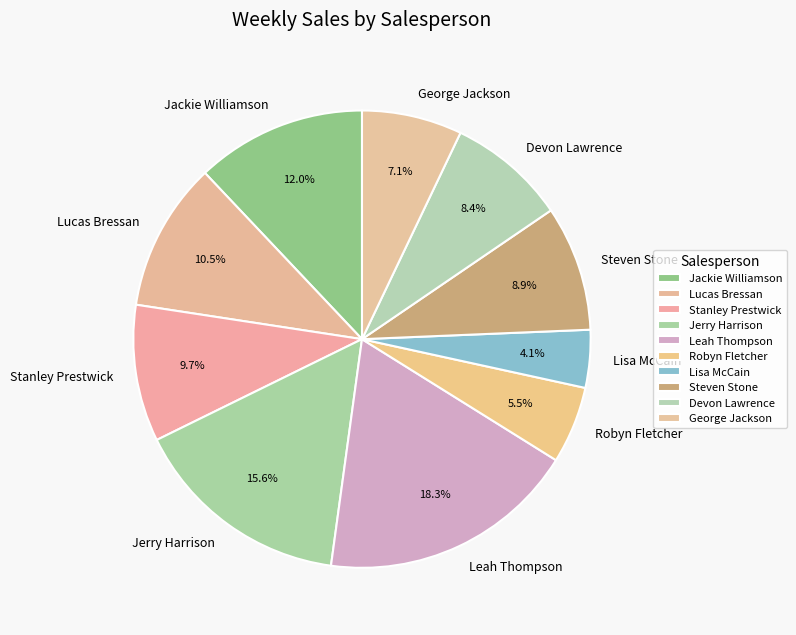

What percentage do Leah Thompson and Jackie Williamson together represent?

30.3%